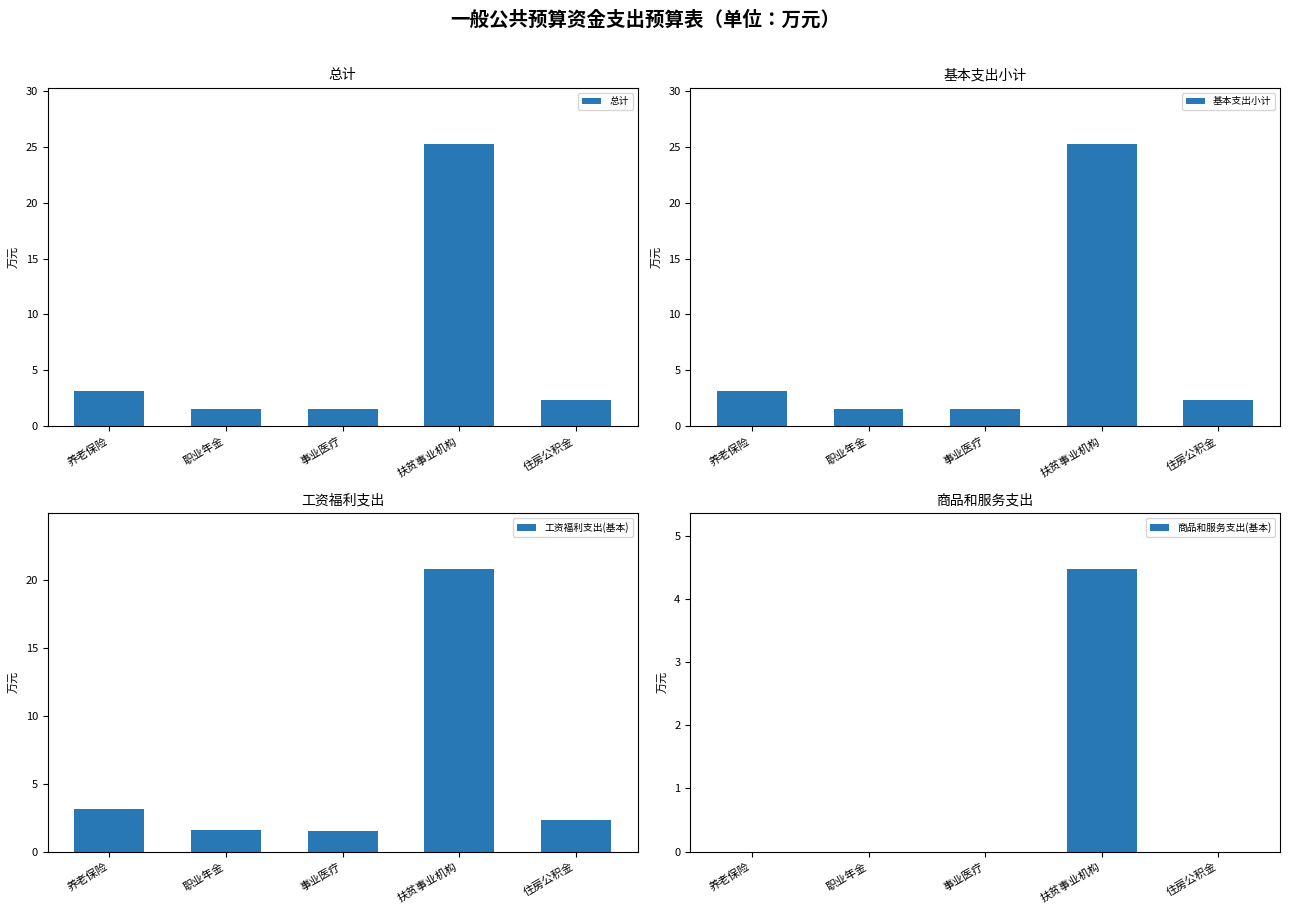

How many data points in 总计 are above 2?

3